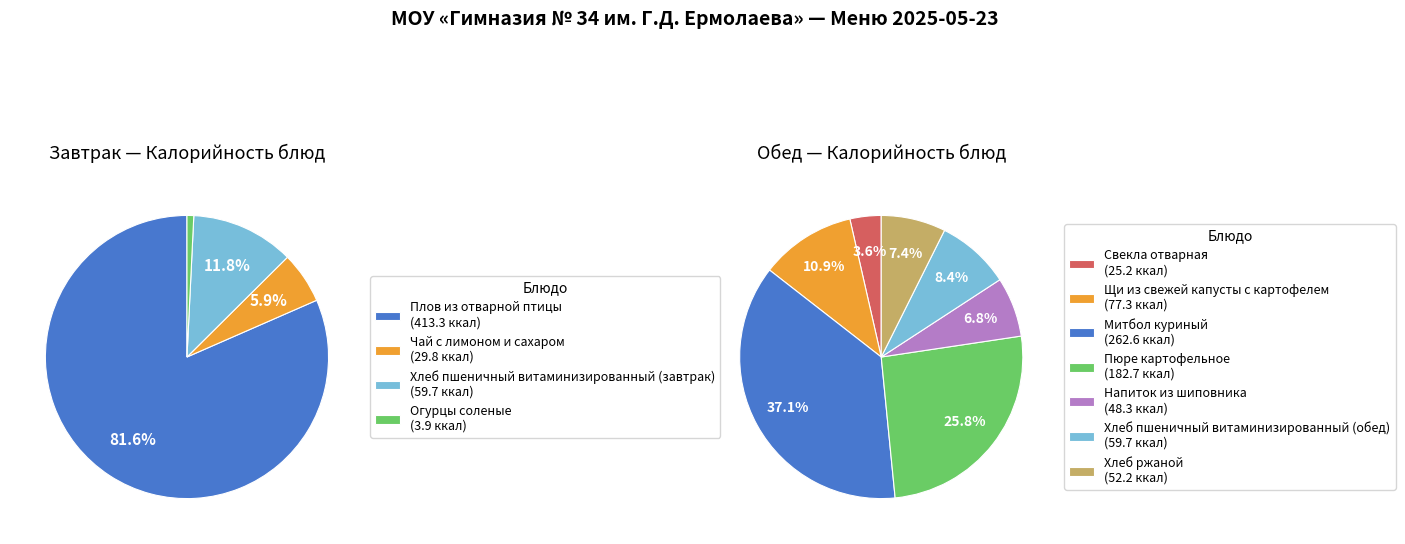

Which category has the smallest portion of the pie?

Огурцы соленые